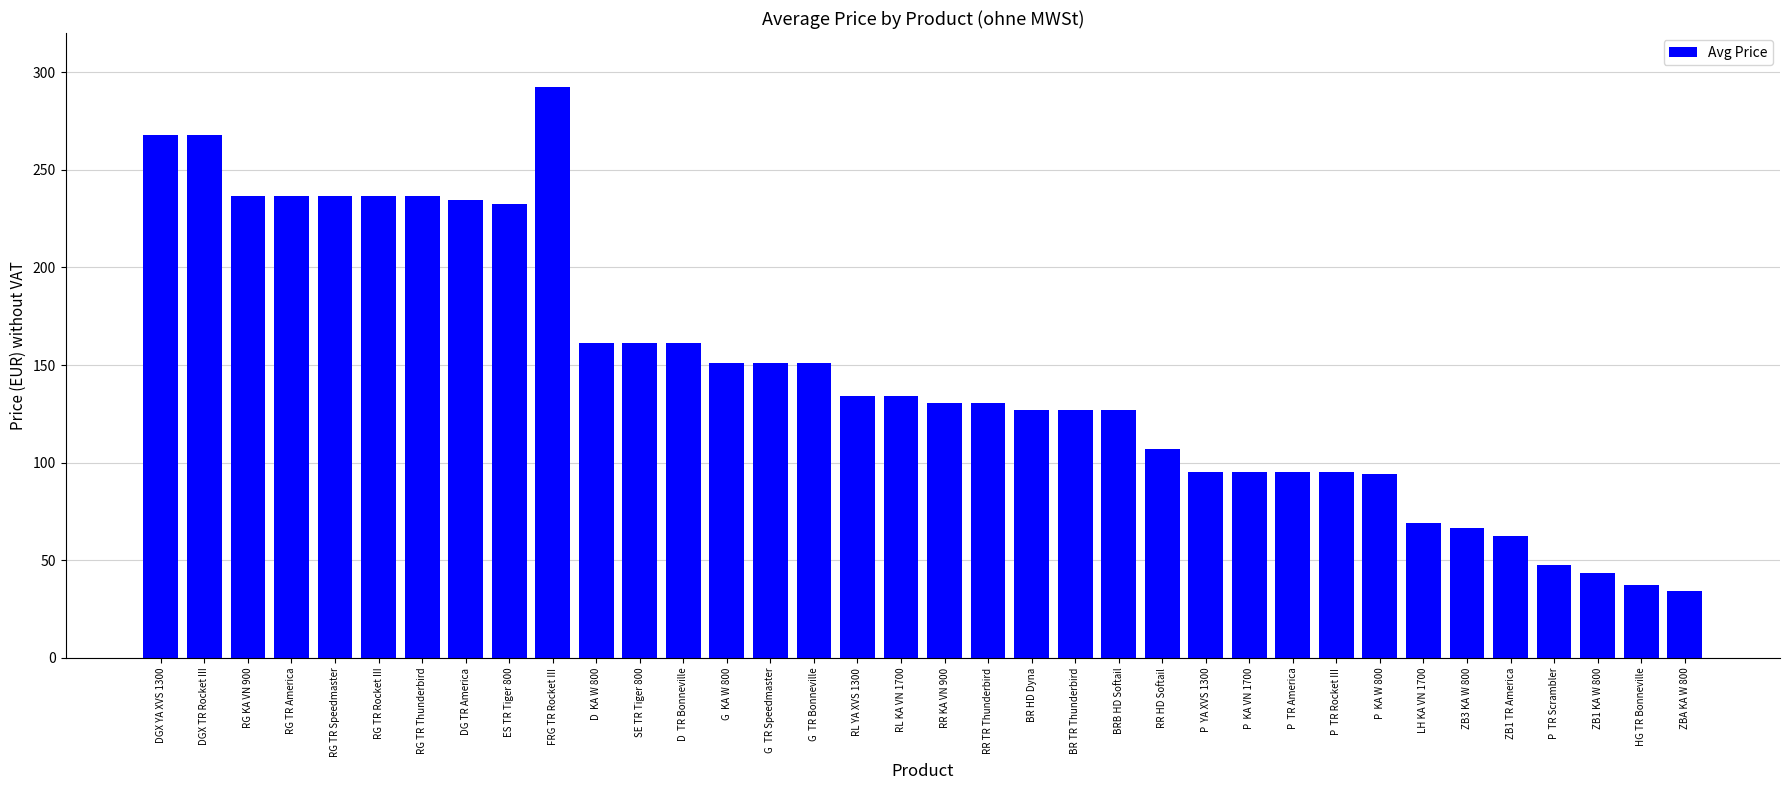

What is the label of the 5th bar from the right?

ZB1 TR America